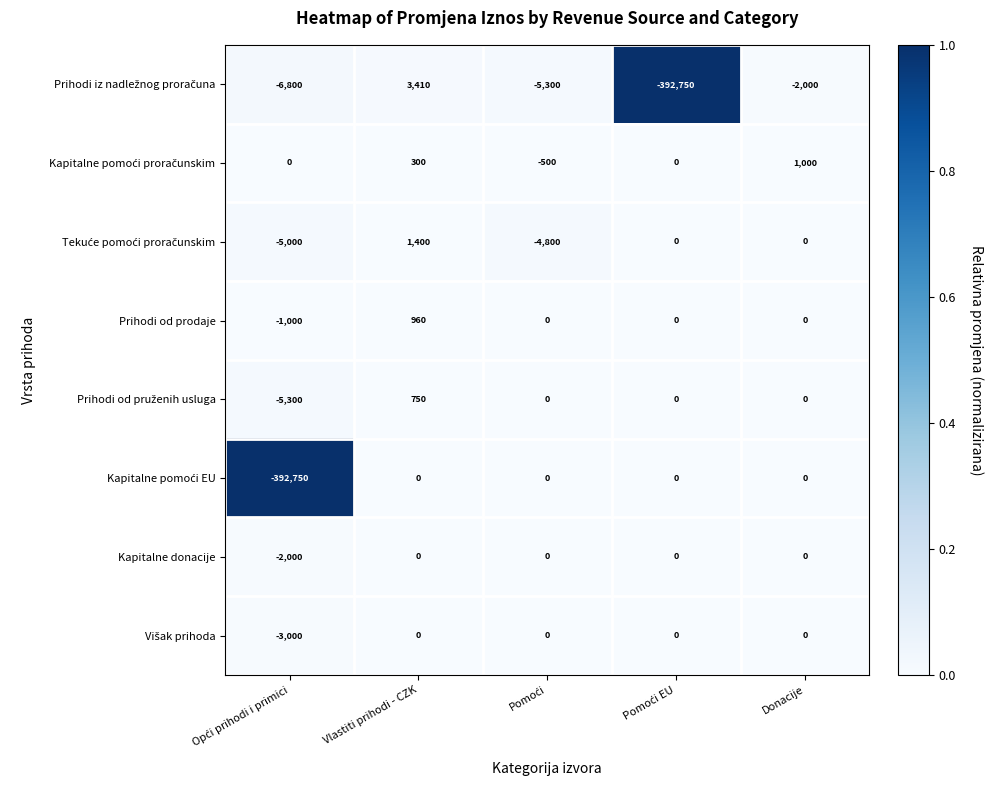

What is the spread (max minus min) of values at Vlastiti prihodi - CZK?

3410